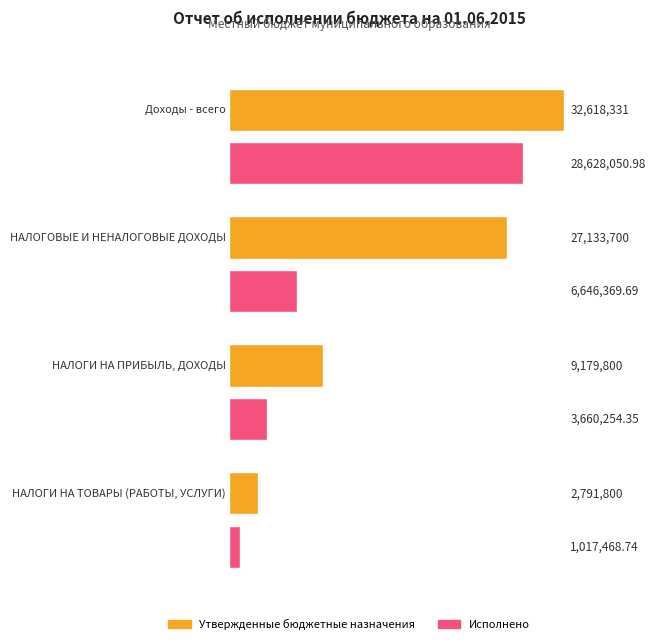

At which category does the chart reach its peak across all series?

Доходы - всего